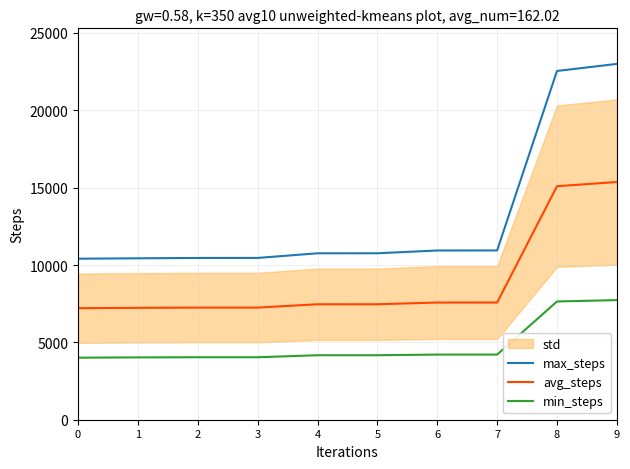

Rank the series by their average value, from lowest to highest.

min_steps, avg_steps, max_steps